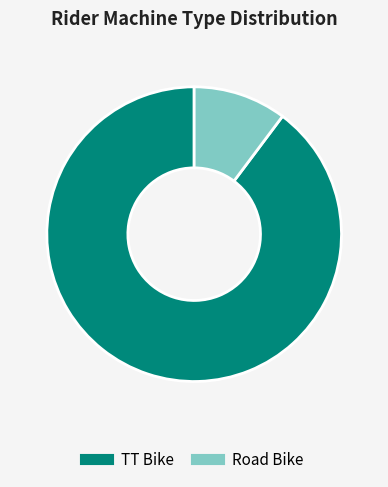

Rank the categories by value from highest to lowest.

TT Bike, Road Bike